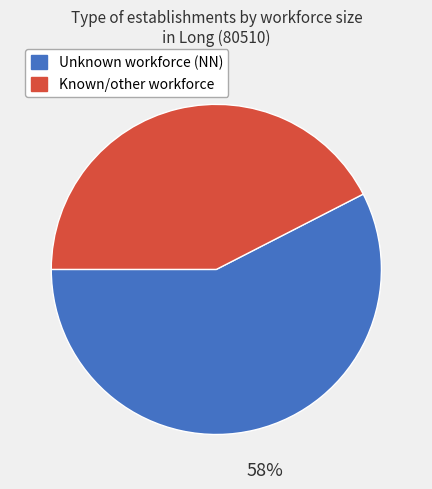

To the nearest percent, what is the average slice percentage?

50%